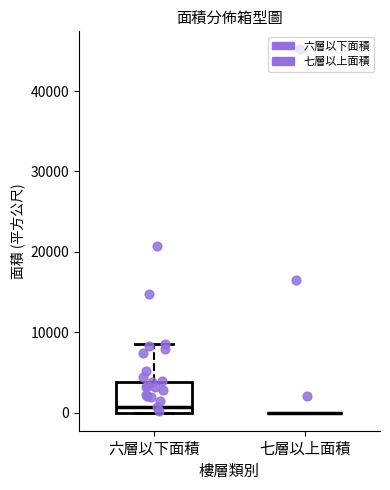

Reading left to right, read every box against the y-axis: the position of its median line, the range the box covers, and the ends of its whiskers. The values are not printed on the chart, so give them approximately, as read against the axis.

六層以下面積: median 1000, box 0 to 4000, whiskers 0 to 9000
七層以上面積: box collapsed to a line at 0, whiskers 0 to 0